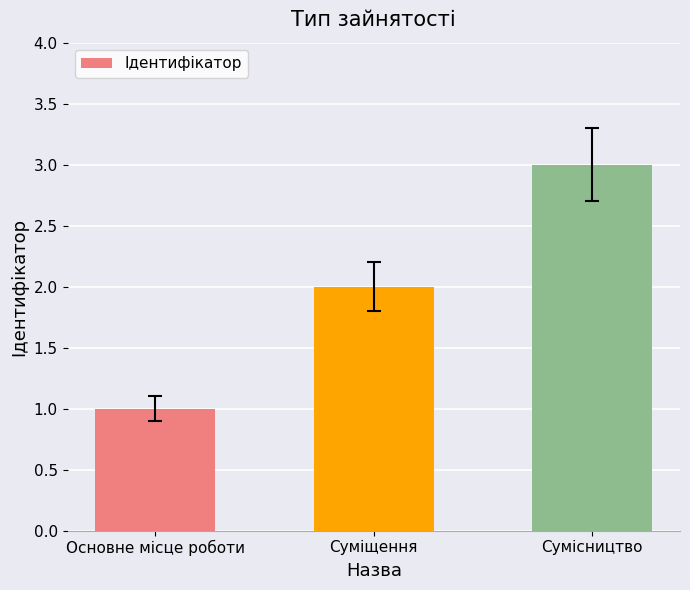

Read the value at Основне місце роботи.

1